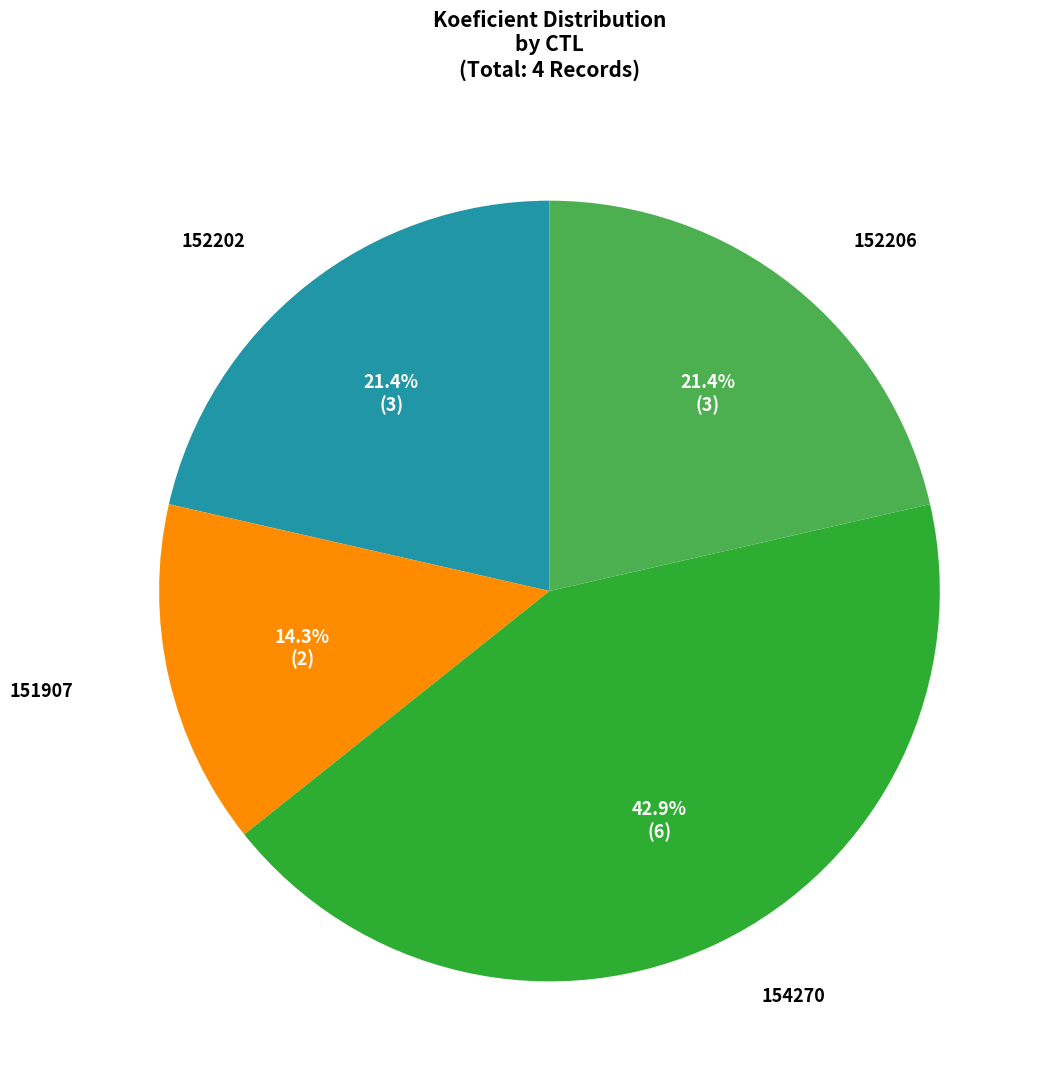

Is there any slice that represents more than half of the pie?

No